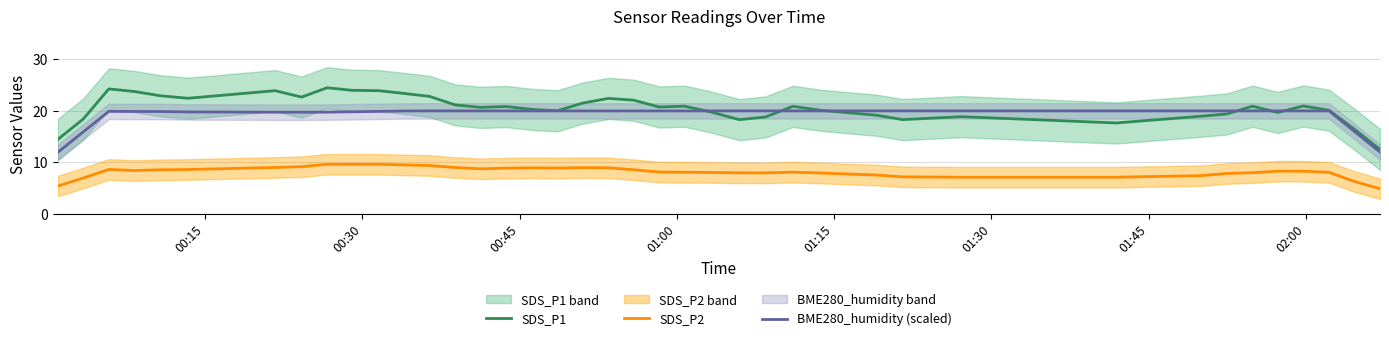

What is the difference between the second highest and minimum values in the SDS_P2 series?

4.8